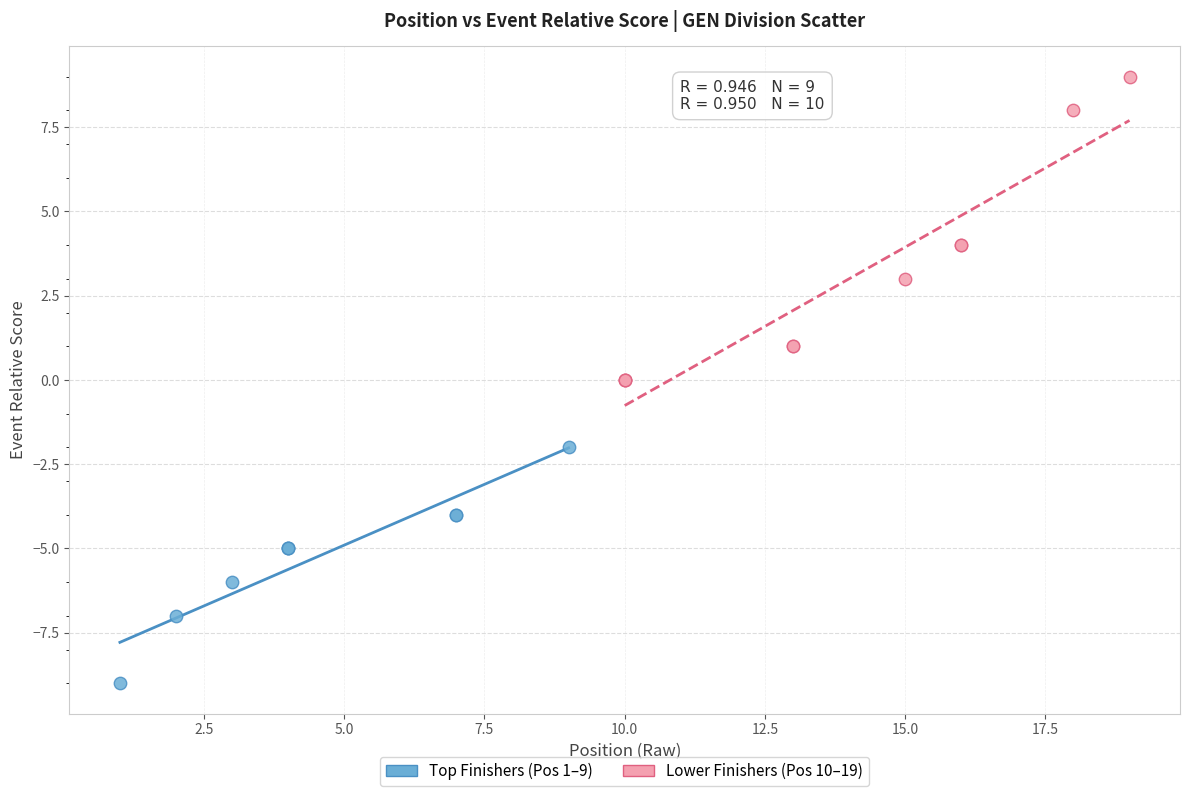

What are all the series names shown in the legend?

Top Finishers (Pos 1–9), Lower Finishers (Pos 10–19)